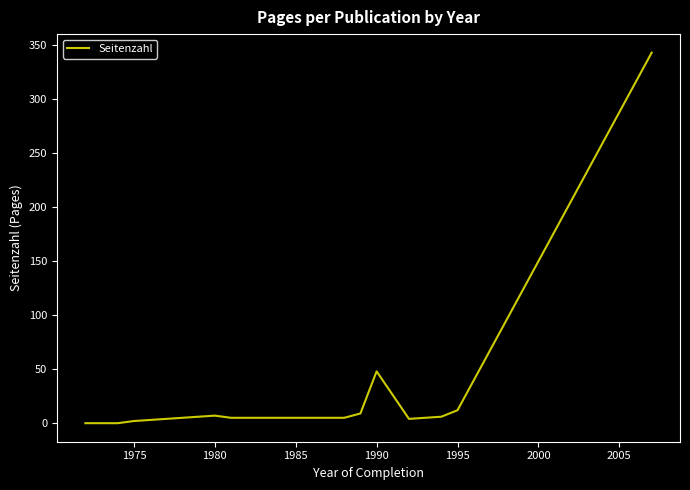

What is the greatest value displayed?

343